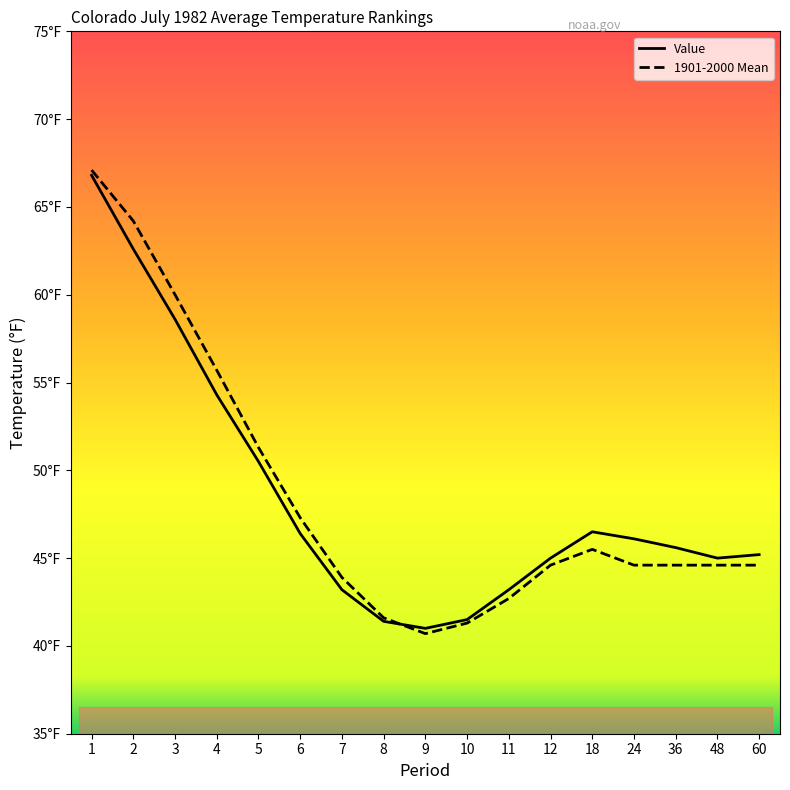

Does the chart display data point markers on the line(s)?

No